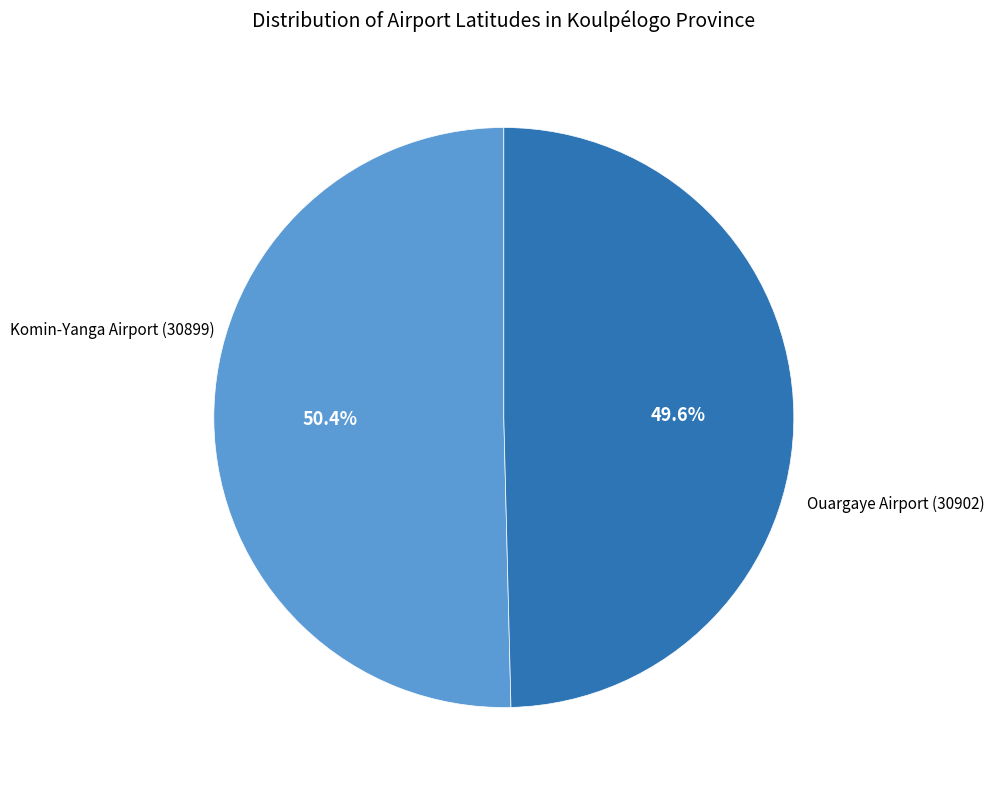

Is there a majority slice in this chart?

Yes